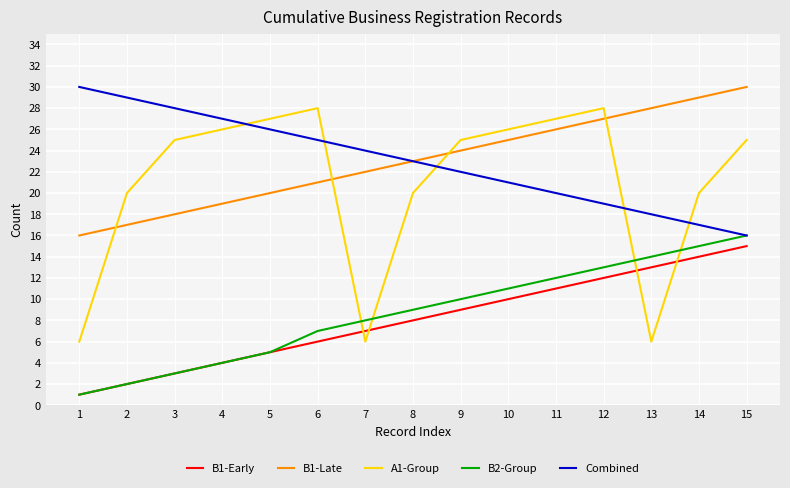

Rank the categories by B2-Group value from lowest to highest.

1, 2, 3, 4, 5, 6, 7, 8, 9, 10, 11, 12, 13, 14, 15